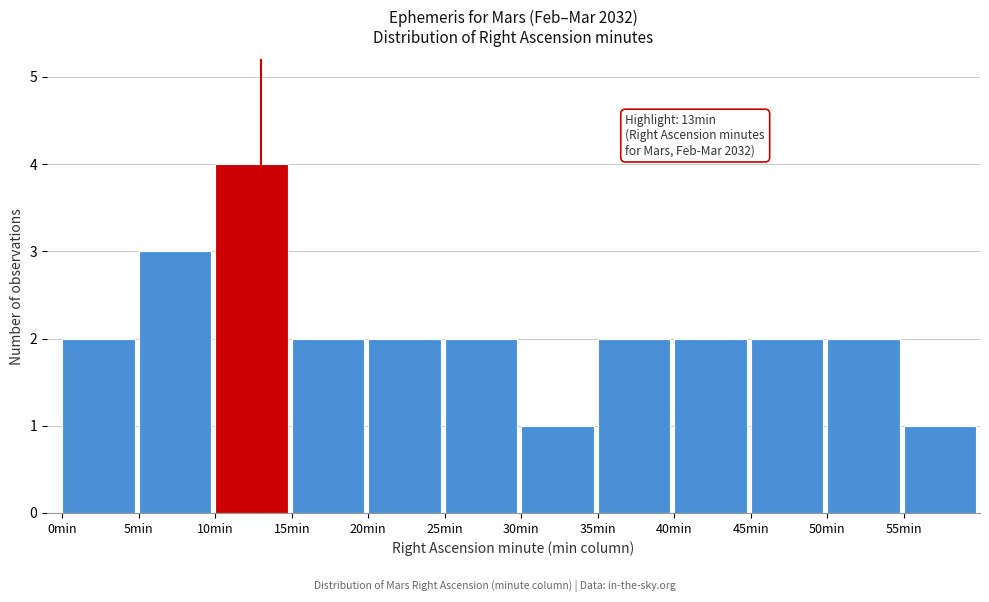

Over which range of the x-axis is the bar tallest?

10 to 15